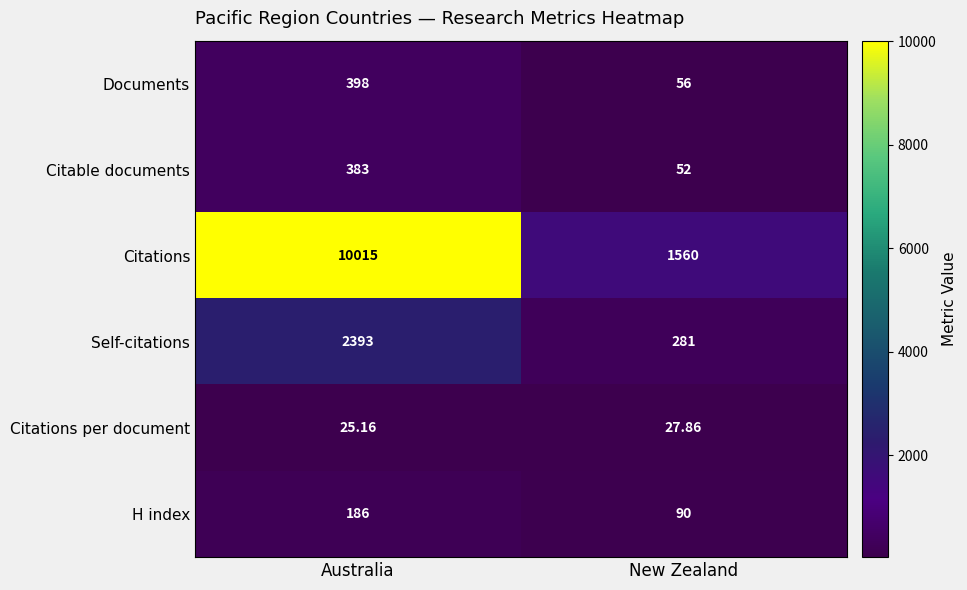

Which category has the highest value in the Self-citations series?

Australia